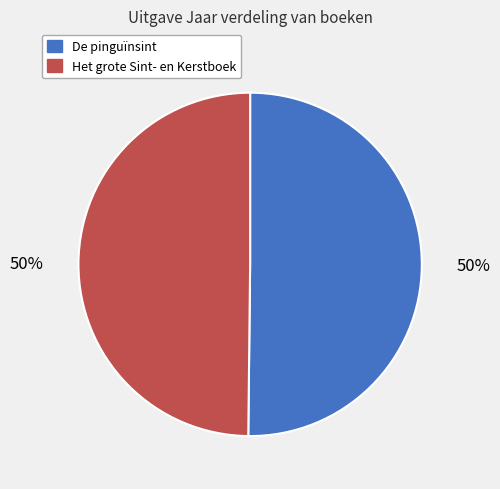

Combined, do De pinguïnsint and Het grote Sint- en Kerstboek account for over 50%?

Yes